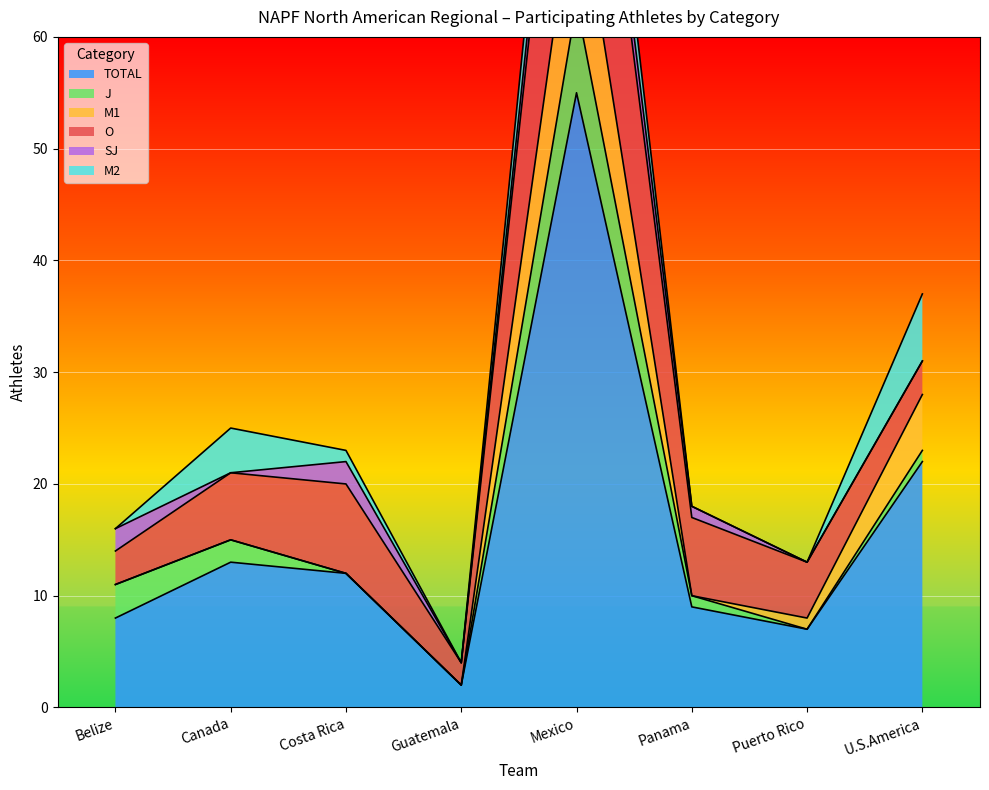

The value of M1 at Costa Rica is 0. True or false?

True